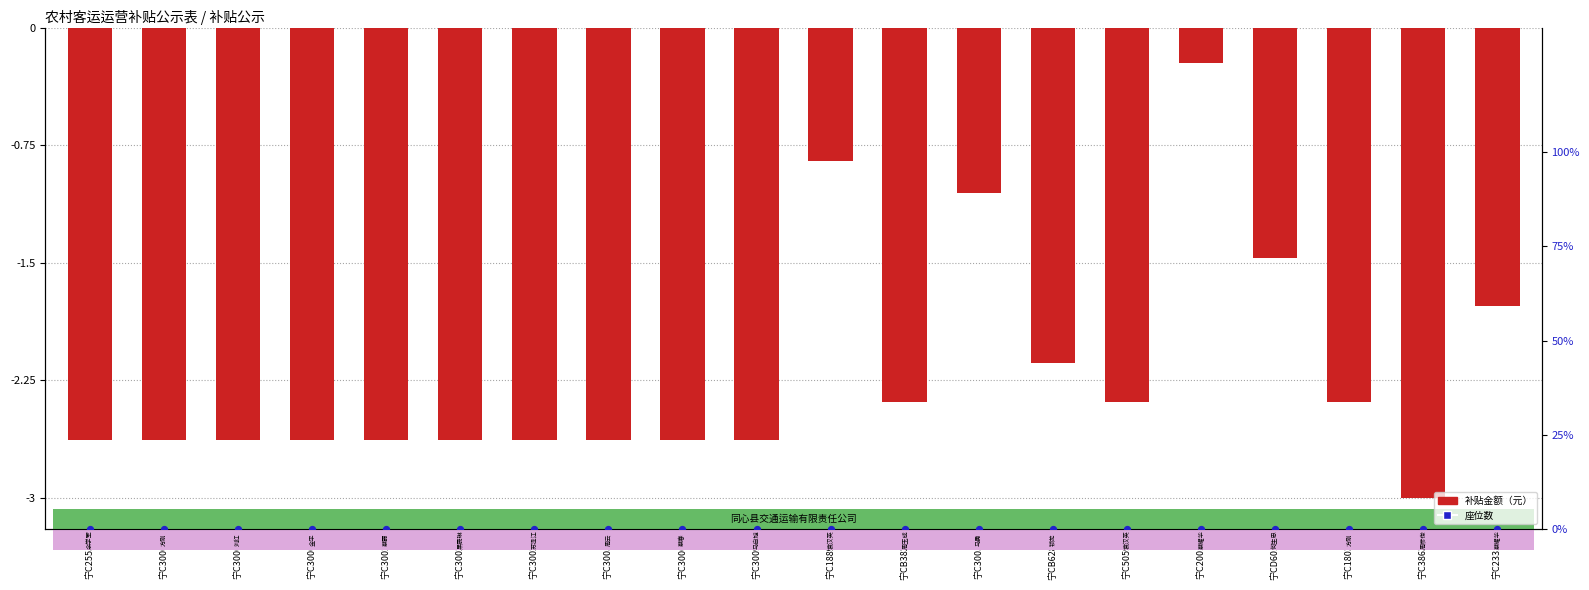

Which series reaches the minimum Y coordinate?

补贴金额（元）